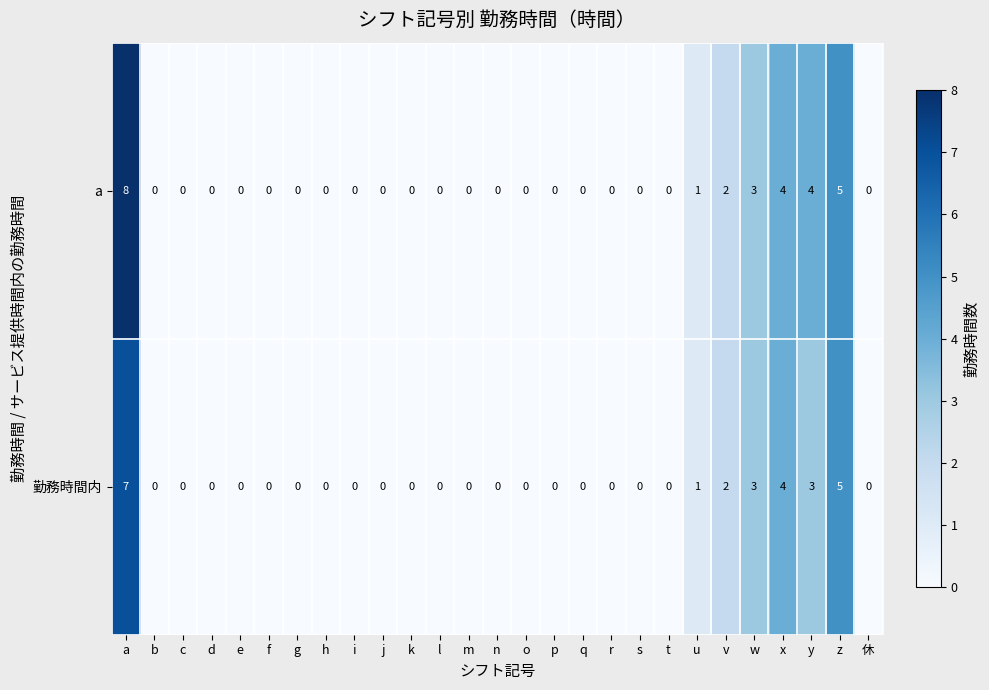

At which label does 勤務時間内 reach its peak?

a